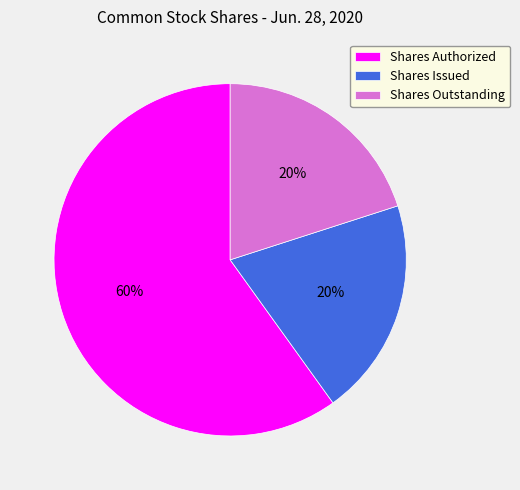

What is the ratio of the value at Shares Outstanding to the value at Shares Authorized?

0.3